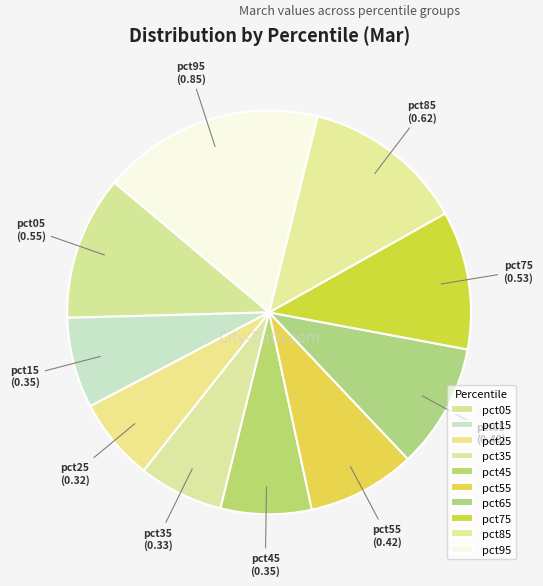

What is the largest slice in the pie chart?

pct95